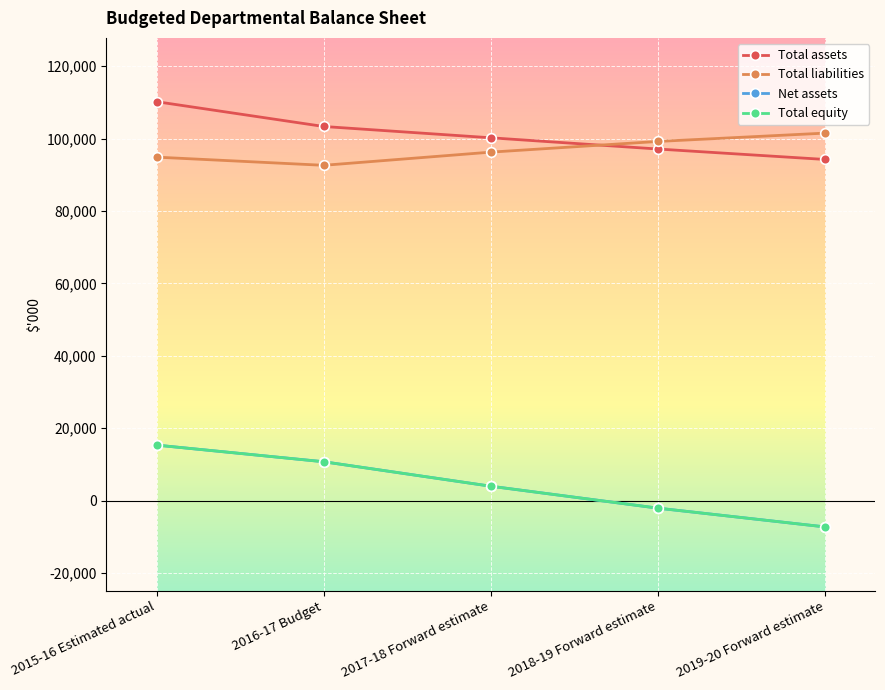

The value of Total equity at 2017-18 Forward estimate is 1537. True or false?

False